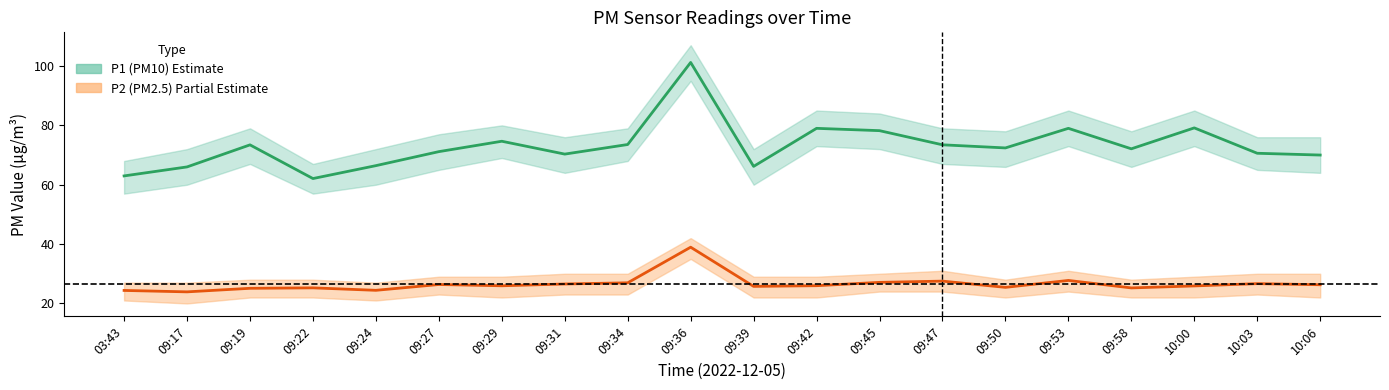

List the labels in order of P1 center value, largest first.

09:36, 10:00, 09:42, 09:53, 09:45, 09:29, 09:34, 09:47, 09:19, 09:50, 09:58, 09:27, 10:03, 09:31, 10:06, 09:24, 09:39, 09:17, 03:43, 09:22